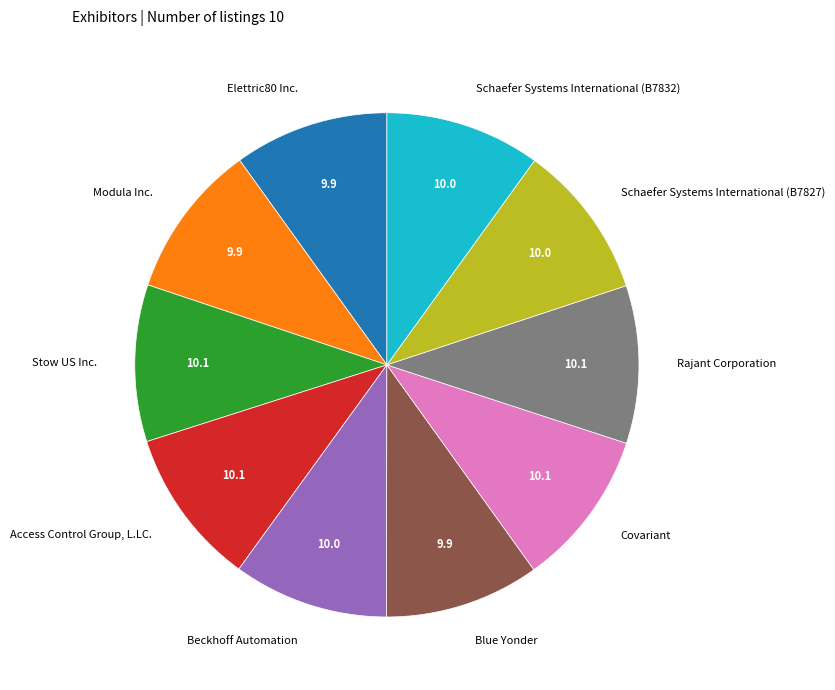

Is the sum of Covariant and Beckhoff Automation greater than half?

No